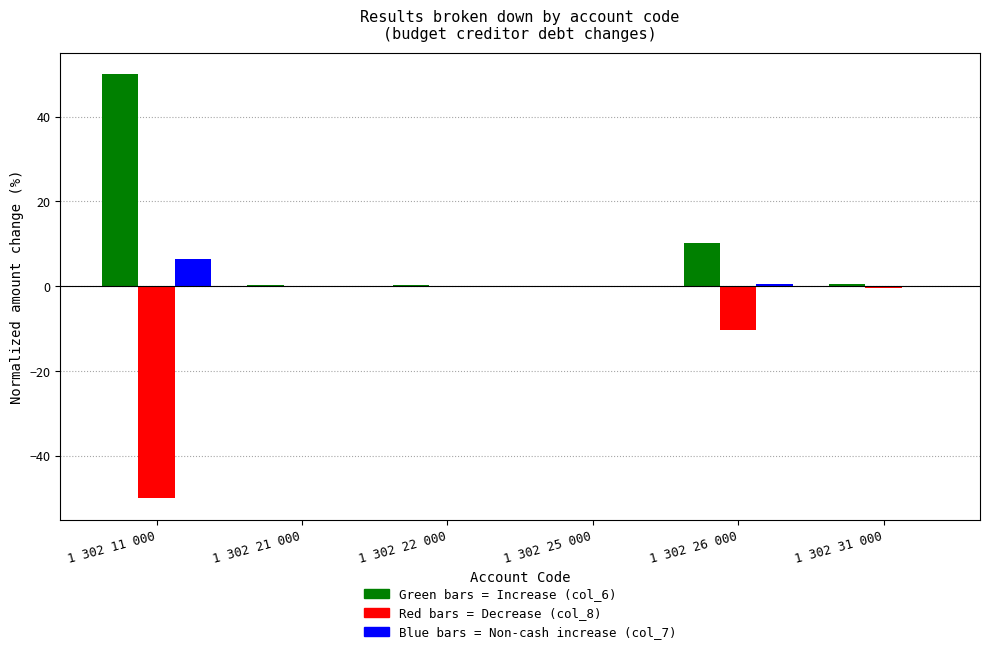

What is the greatest value displayed?

50.0